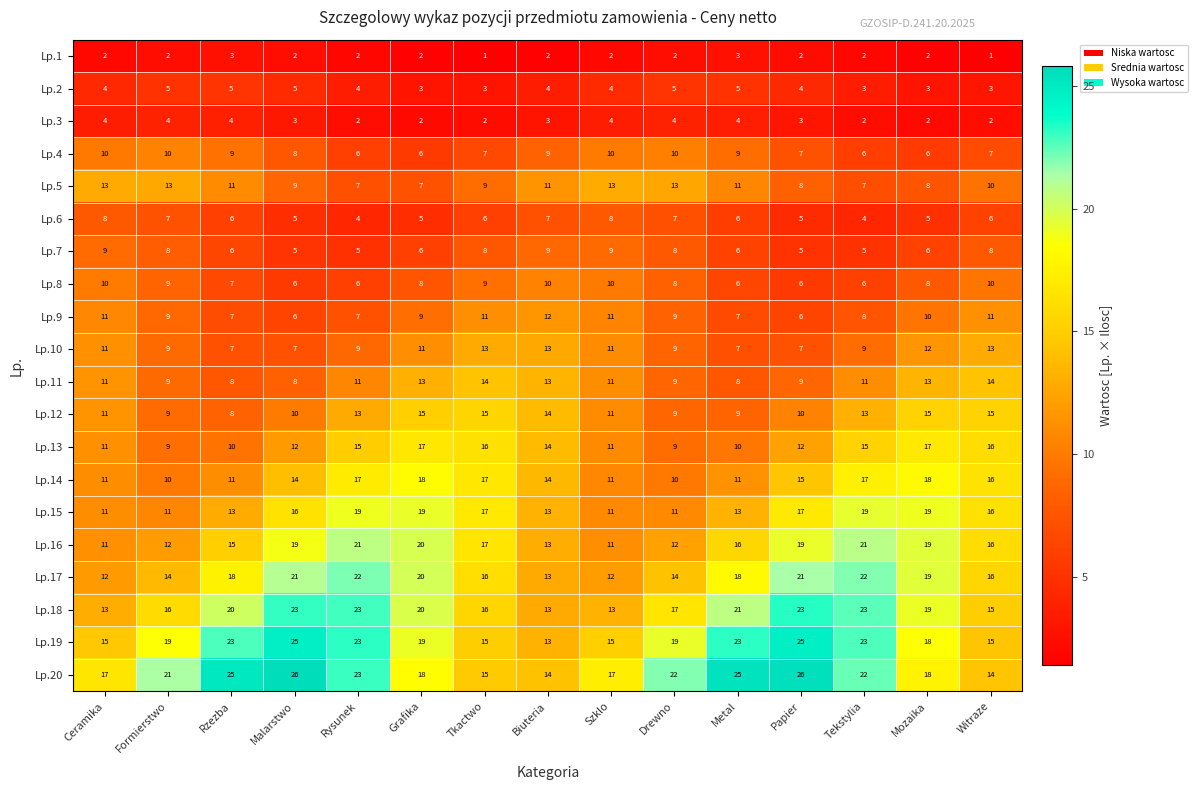

What is the spread (max minus min) of values at Mozaika?

17